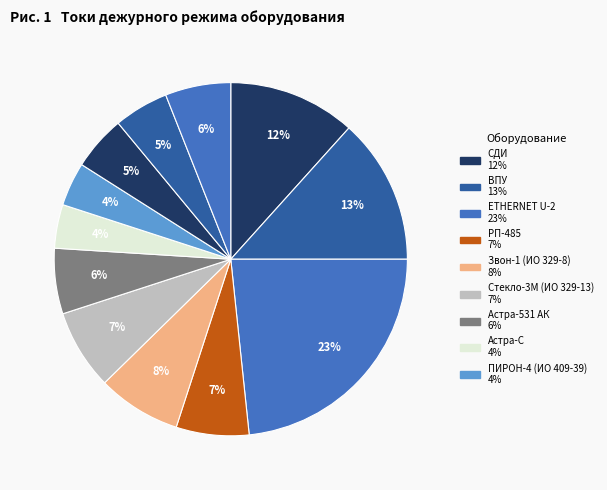

Count the number of slices in the pie.

12